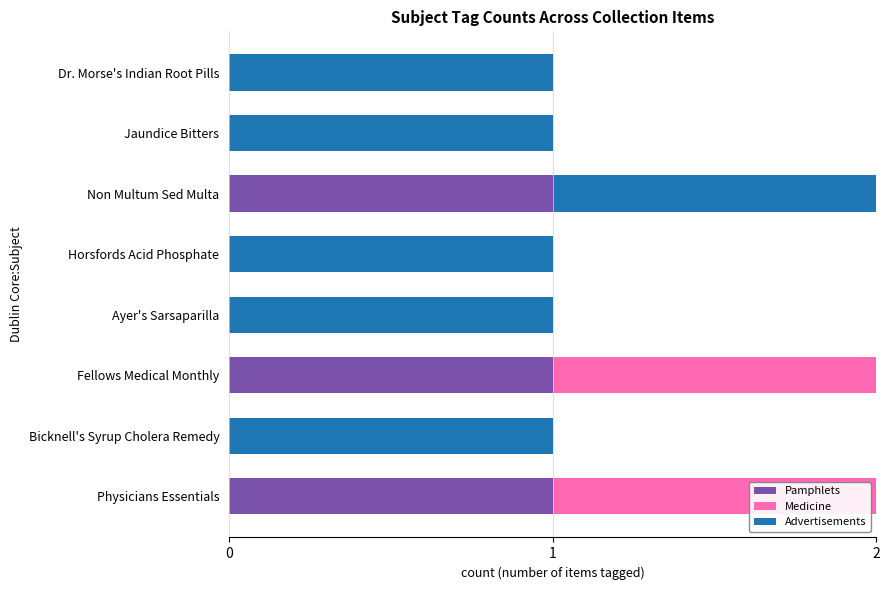

True or false: Pamphlets has a value of 1 at Horsfords Acid Phosphate.

False